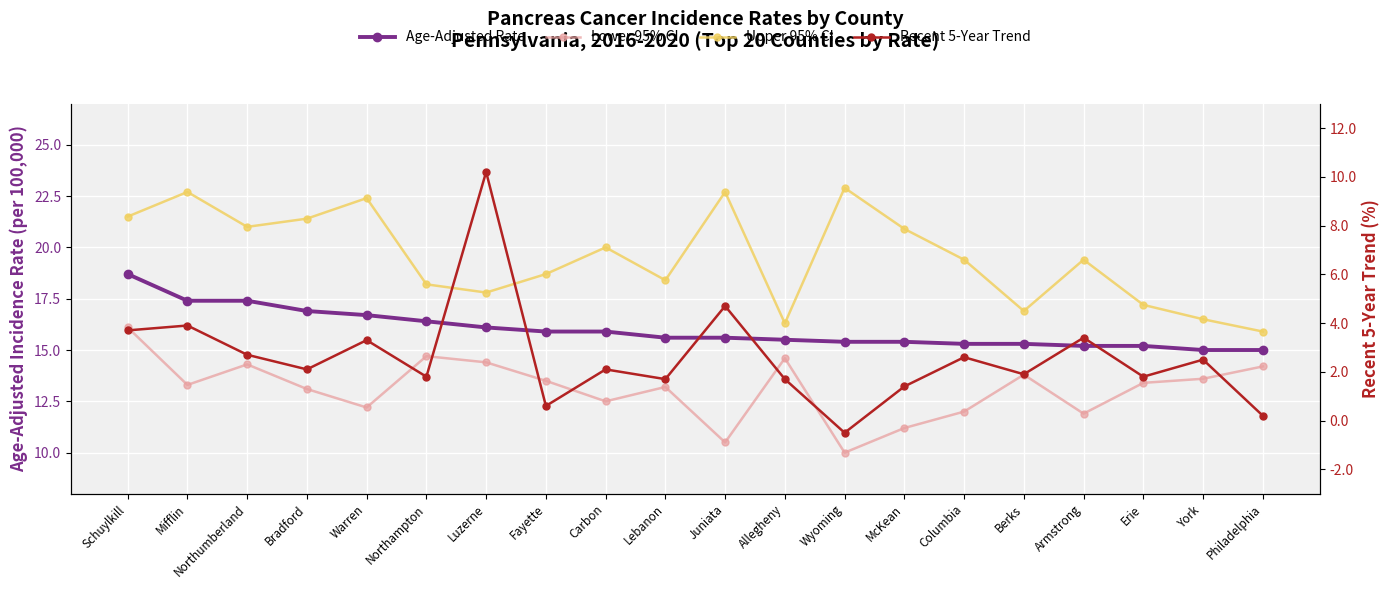

What is the highest value of the Upper 95% CI series?

22.9